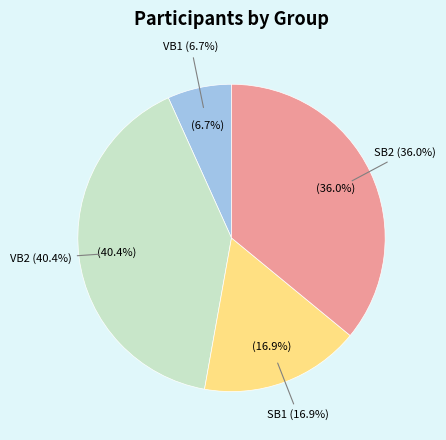

To the nearest percent, what is the average slice percentage?

25%